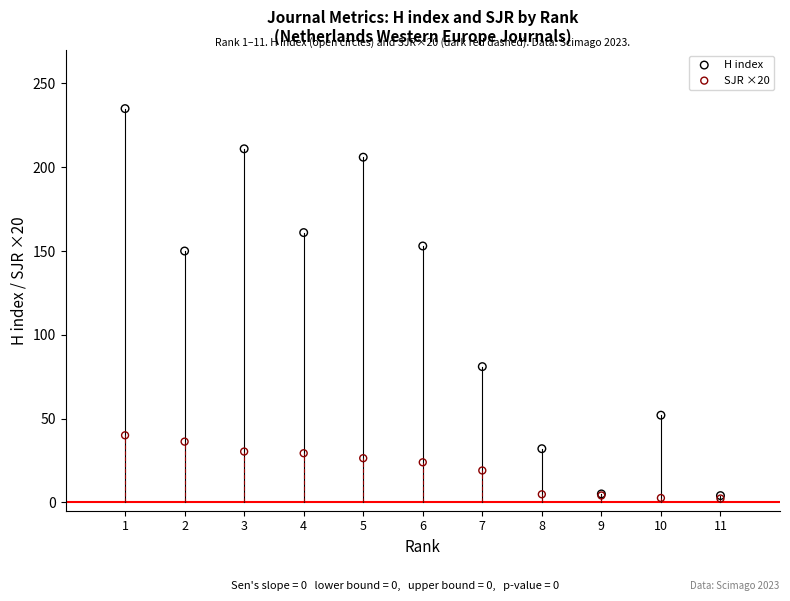

In the H index series, what Y value is closest to 119?

150.0